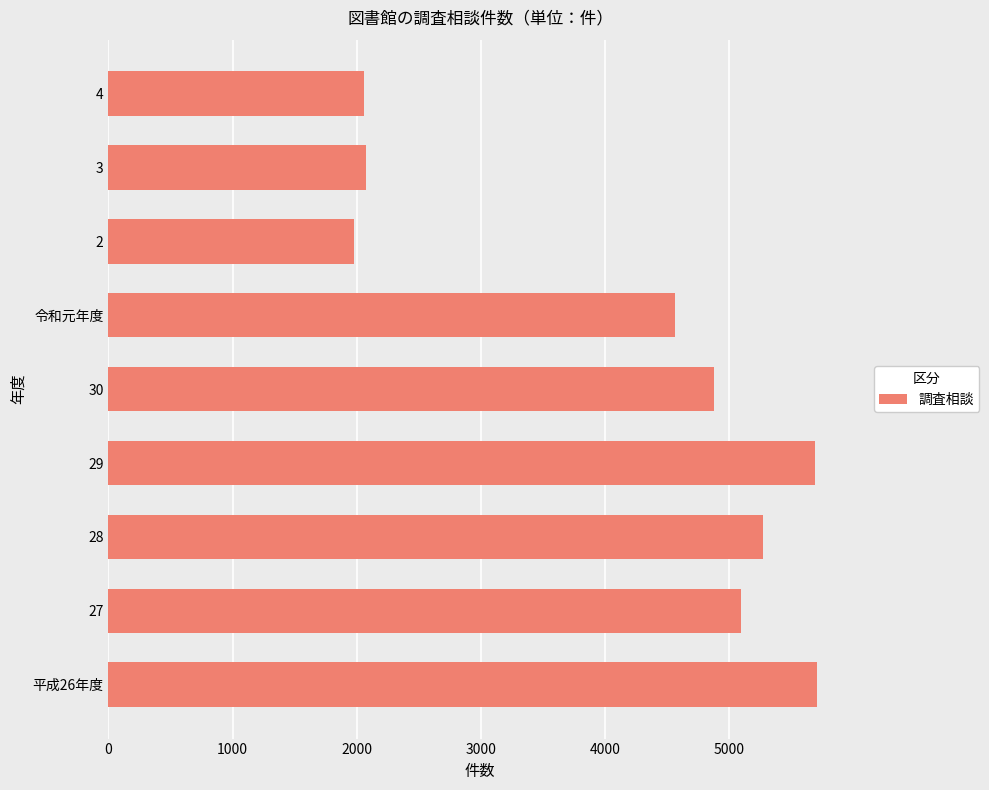

At which label is the value closest to 3842?

令和元年度